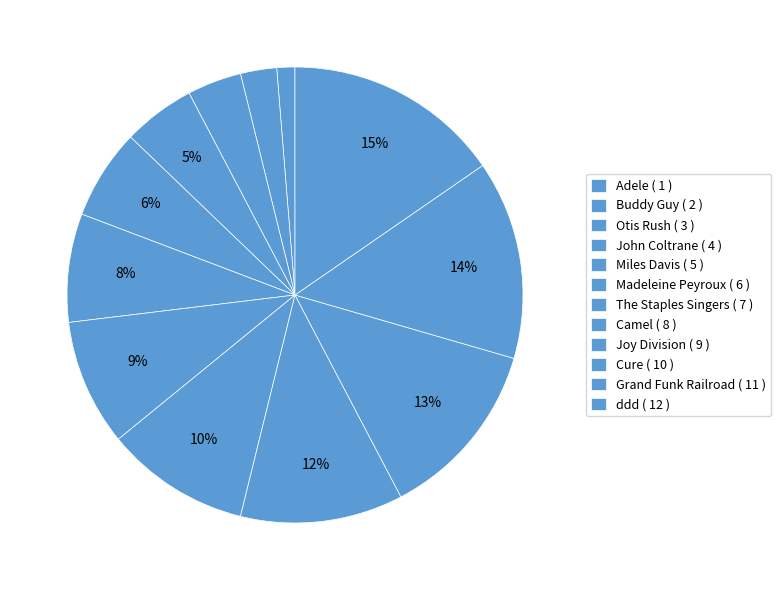

Is there any slice that represents more than half of the pie?

No